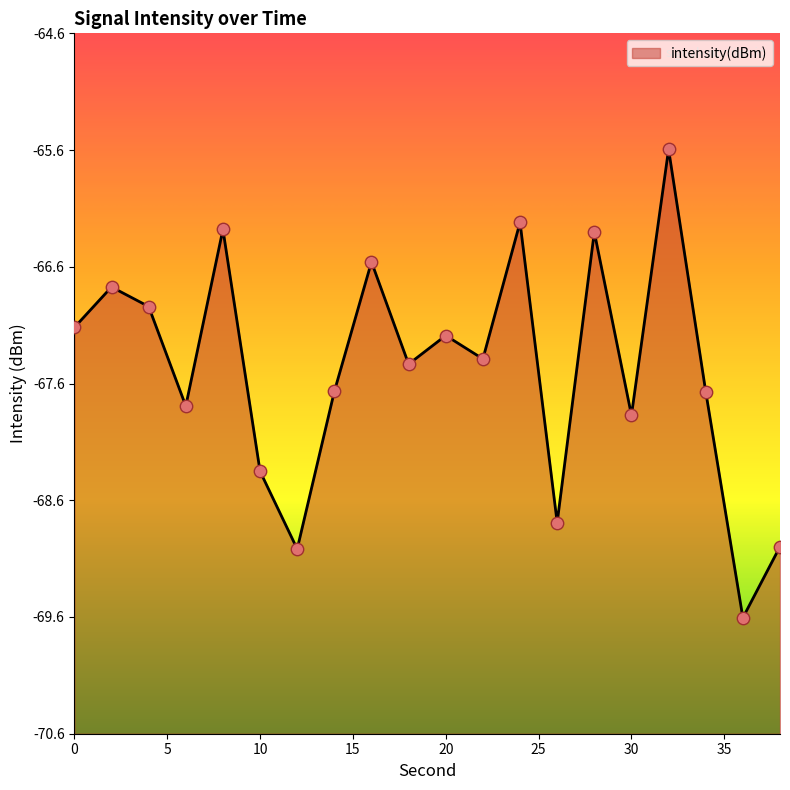

What is the change in value from 0 to 14?

-0.6